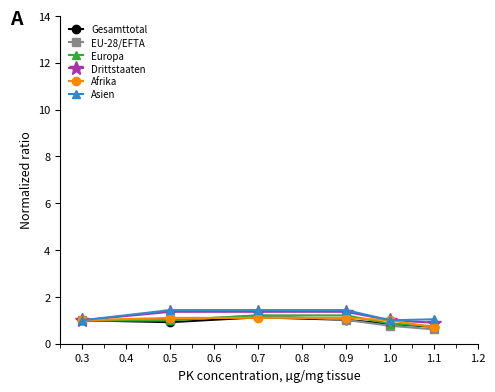

What is the difference between the highest and lowest values at 0.9?

0.4